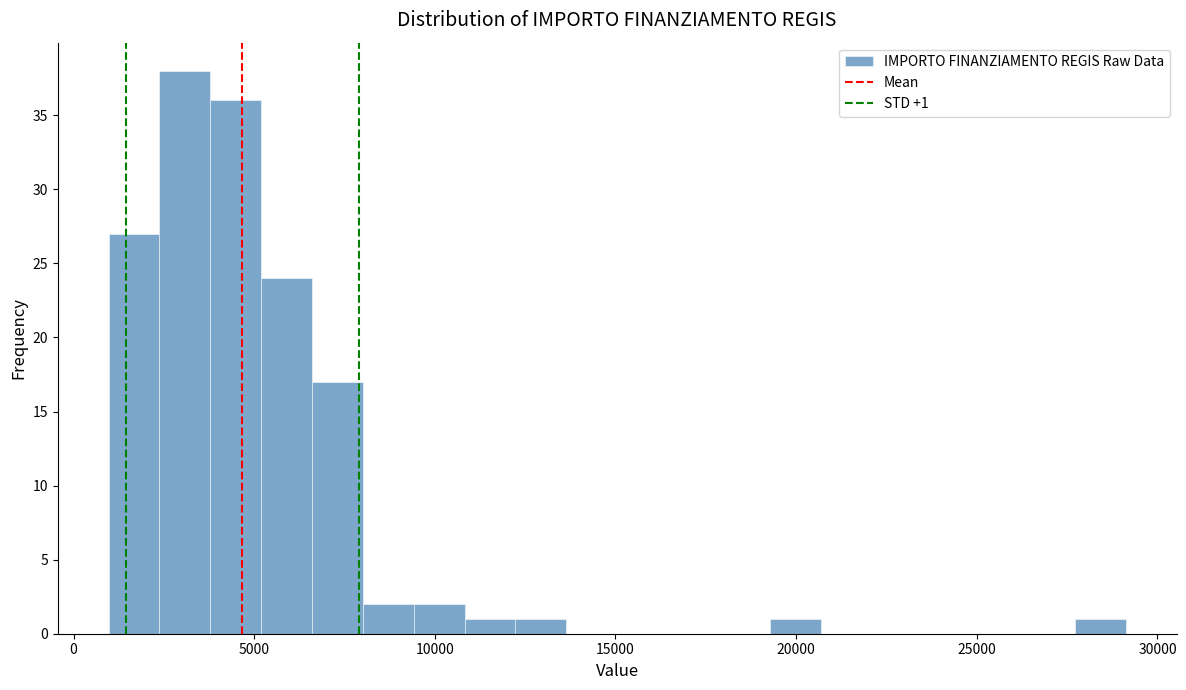

Read against the x-axis, roughly where is the centre of the tallest bar?

3000